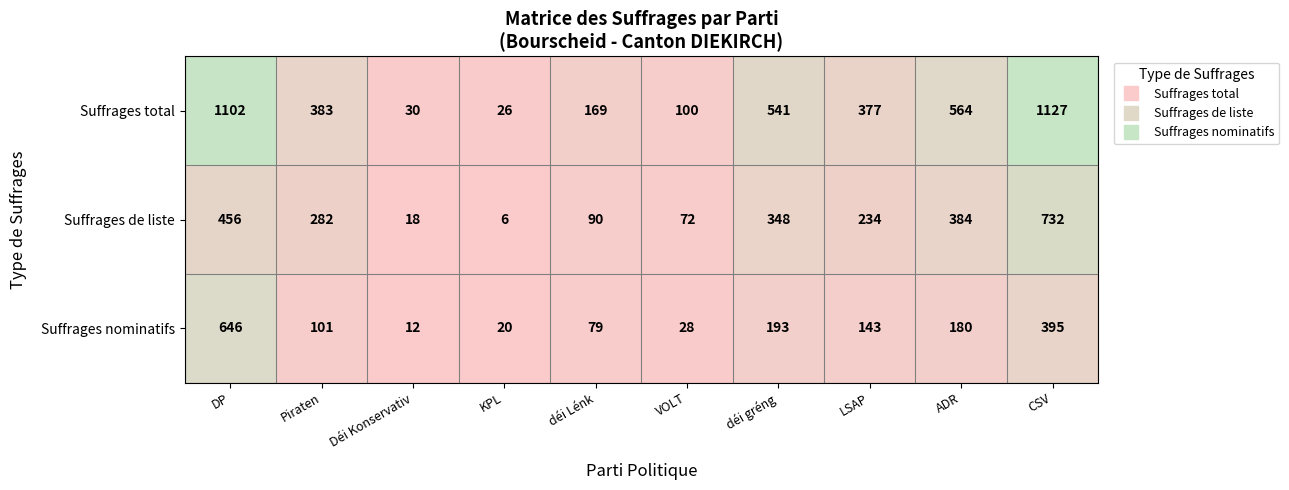

What is the total value across all series at Piraten?

766